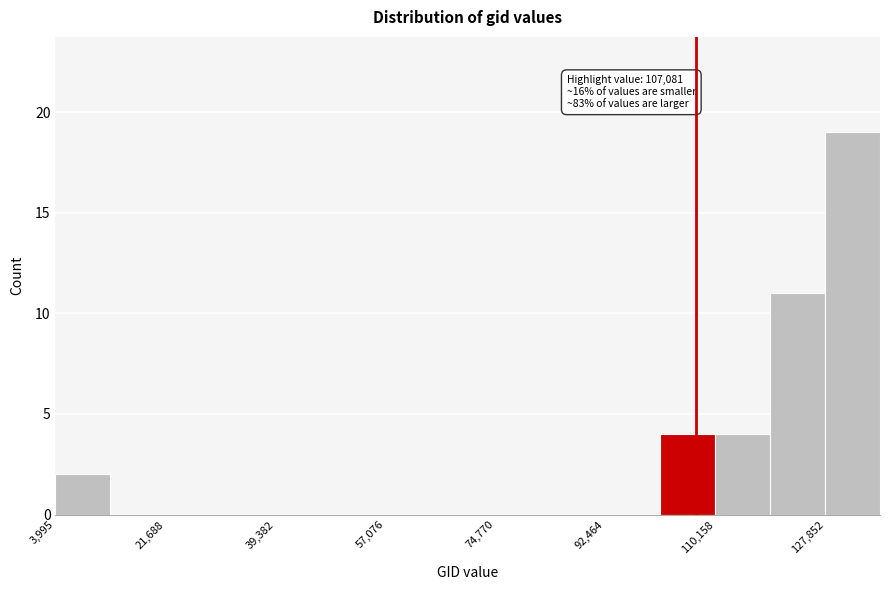

Which range on the x-axis has the tallest bar?

128000 to 136000